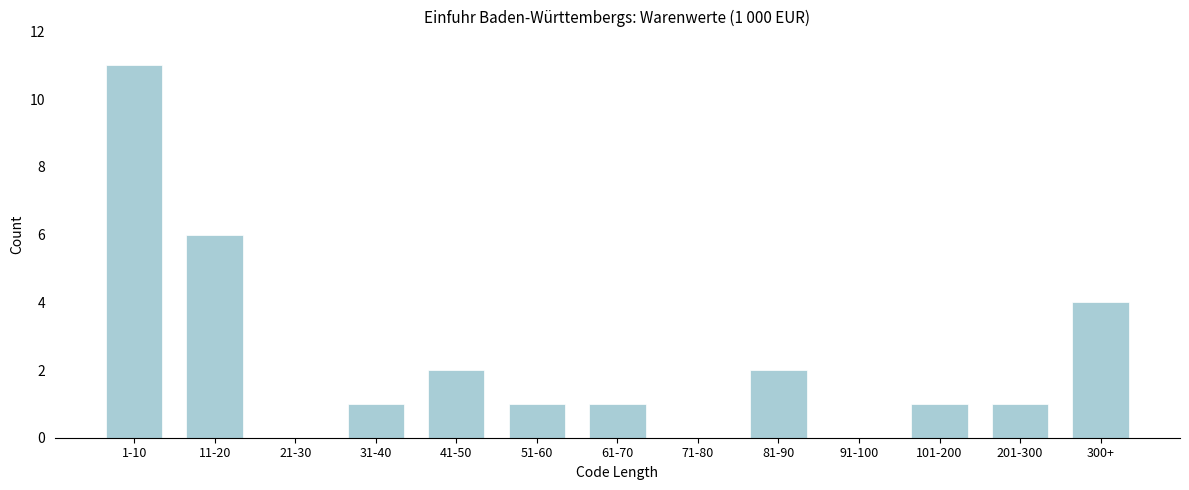

Reading right to left, what are all the values shown in this chart?

300+=4	201-300=1	101-200=1	91-100=0	81-90=2	71-80=0	61-70=1	51-60=1	41-50=2	31-40=1	21-30=0	11-20=6	1-10=11